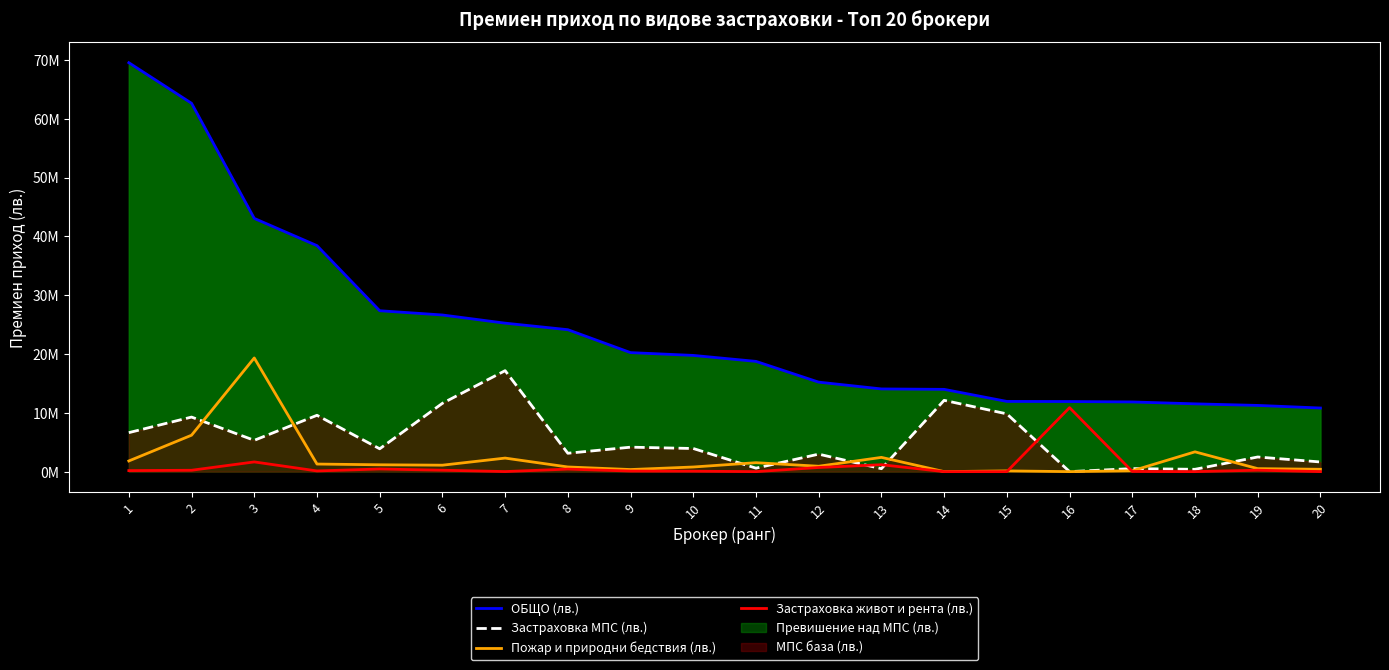

Which has a higher value, 11 or 2?

2